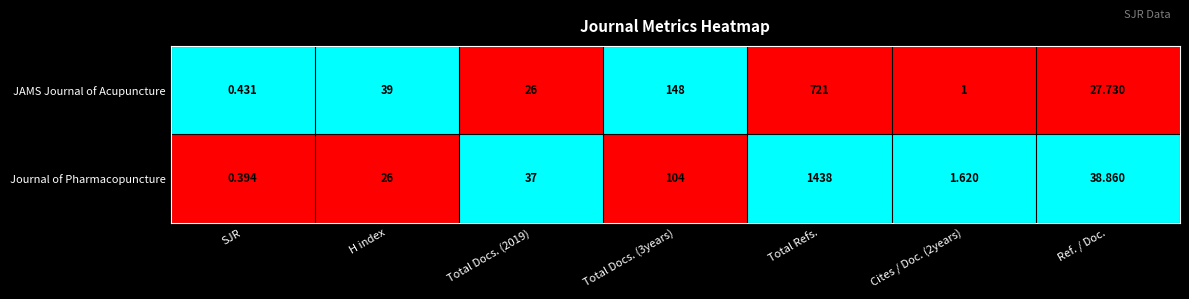

Which series has the largest total across all categories?

Journal of Pharmacopuncture